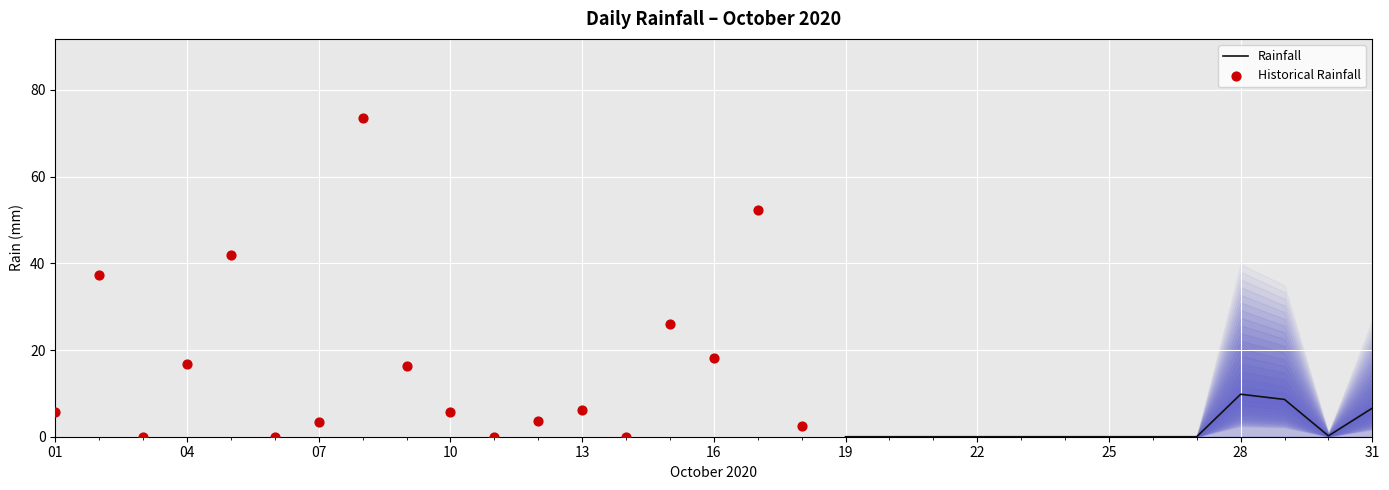

Between 2020-10-28 and 2020-10-02, which is larger?

2020-10-02